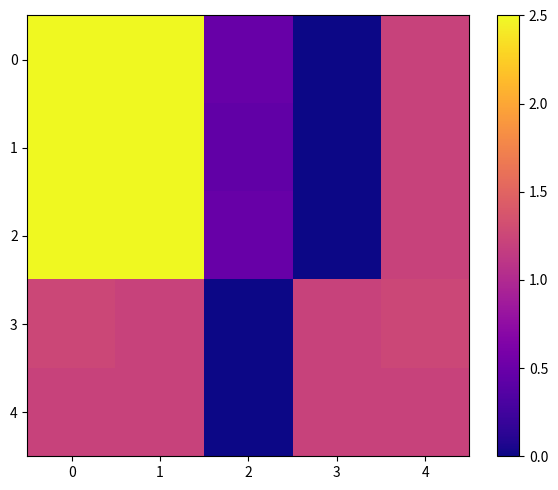

What is the total value across all series at 0?

10.0